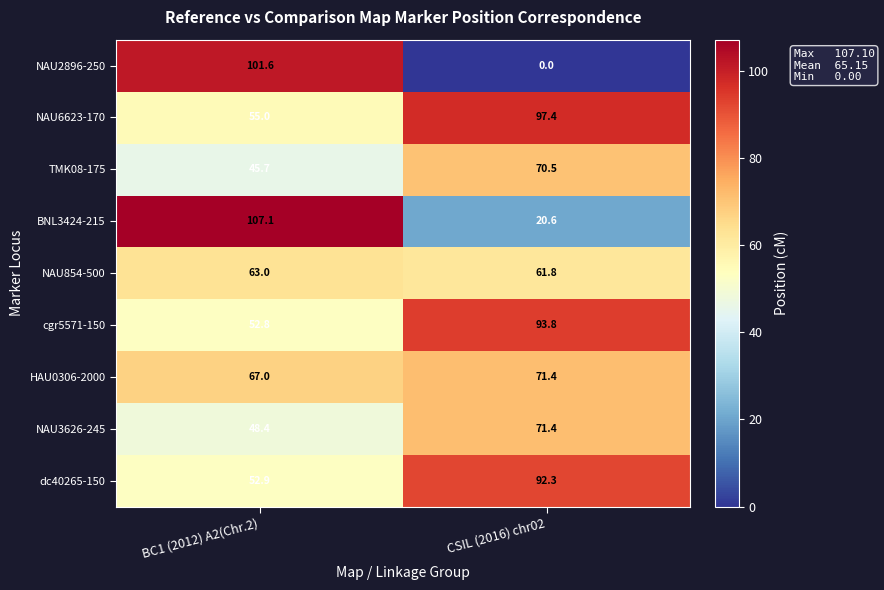

What is the minimum value for TMK08-175?

45.7